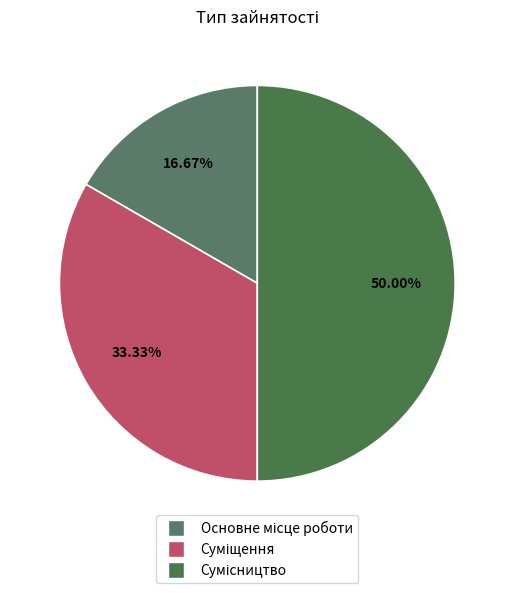

To the nearest percent, what is the average slice percentage?

33%